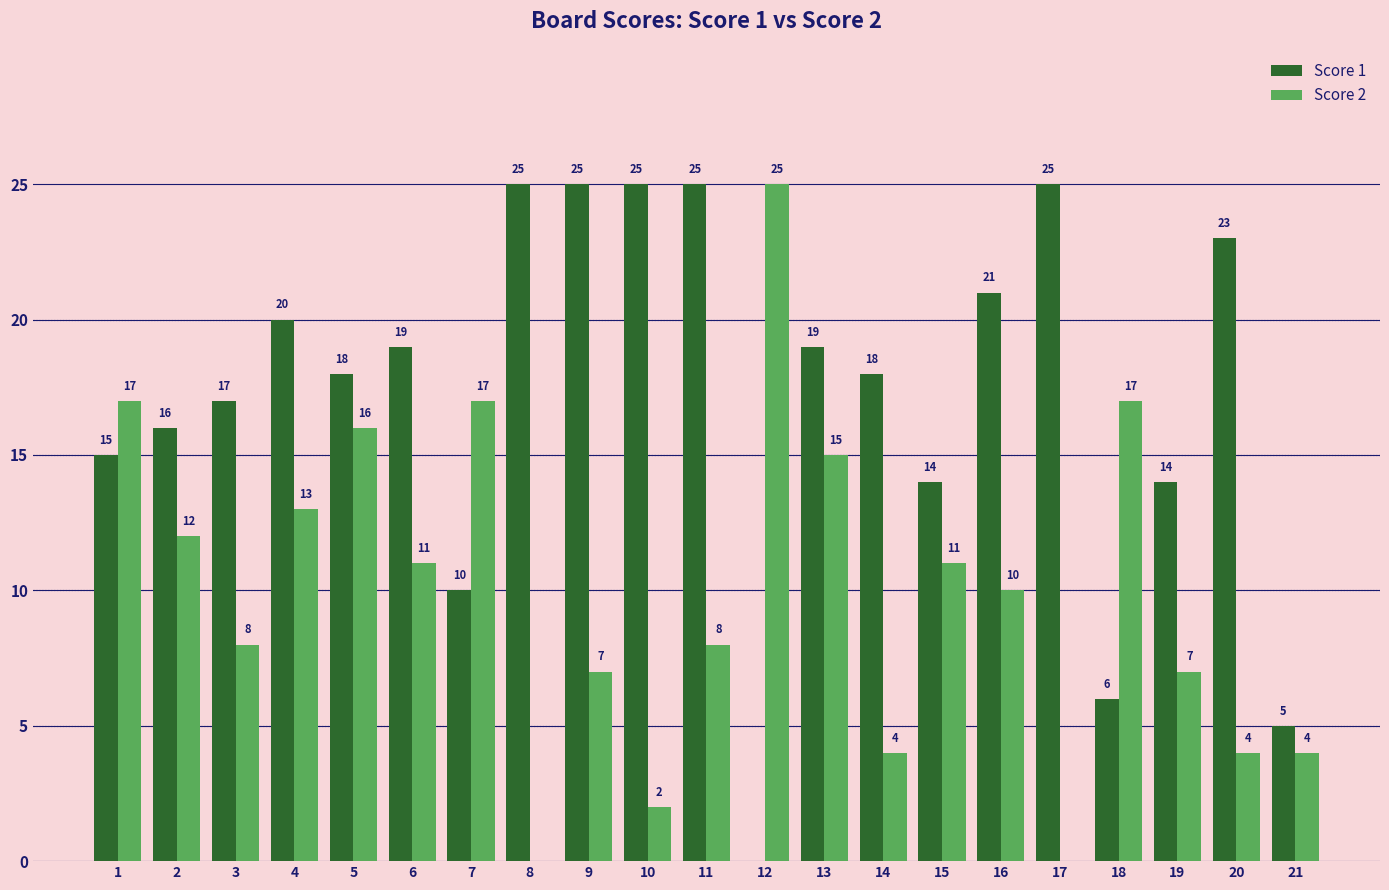

How many groups of bars are there?

21